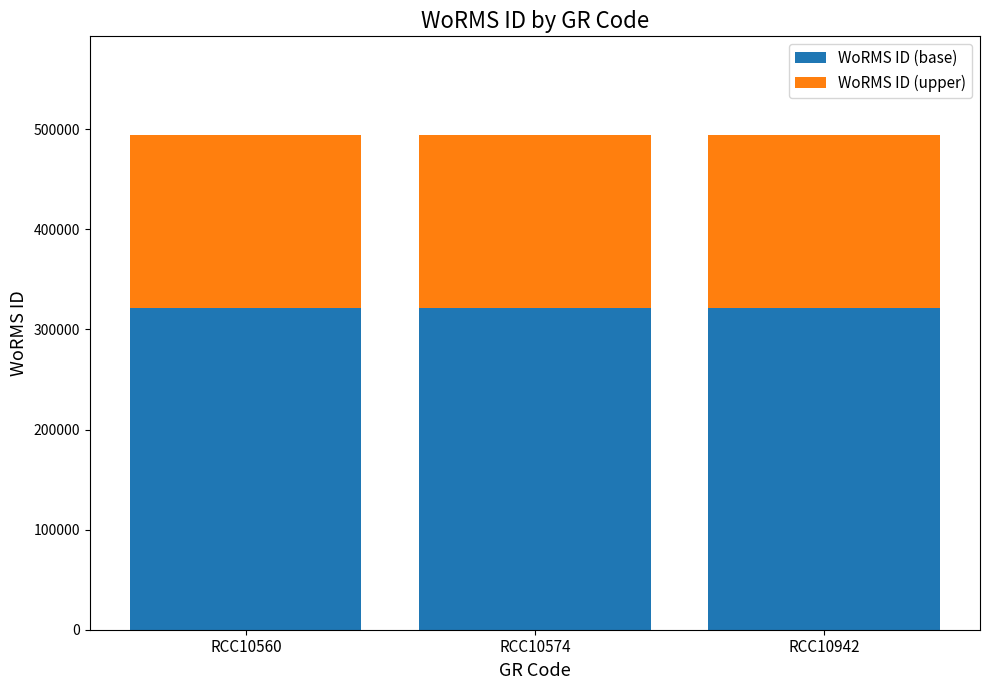

What is the minimum value for WoRMS ID (base)?

321137